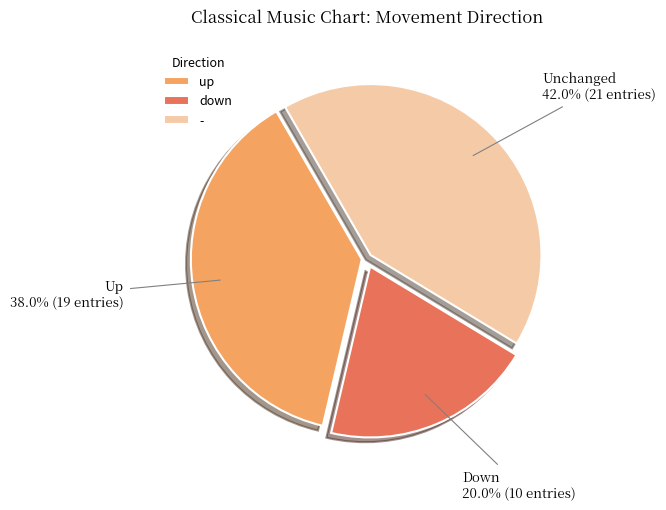

Approximately how many times larger is the value at - compared to up?

1.1